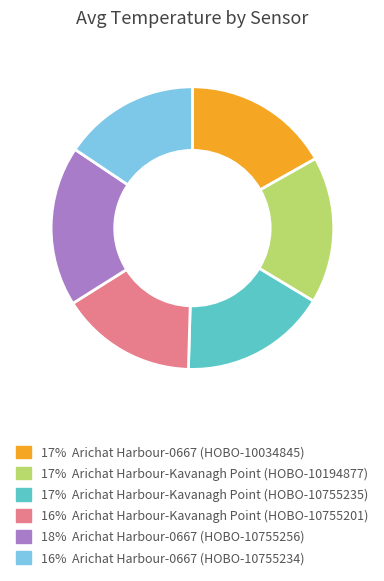

Count the number of slices in the pie.

6